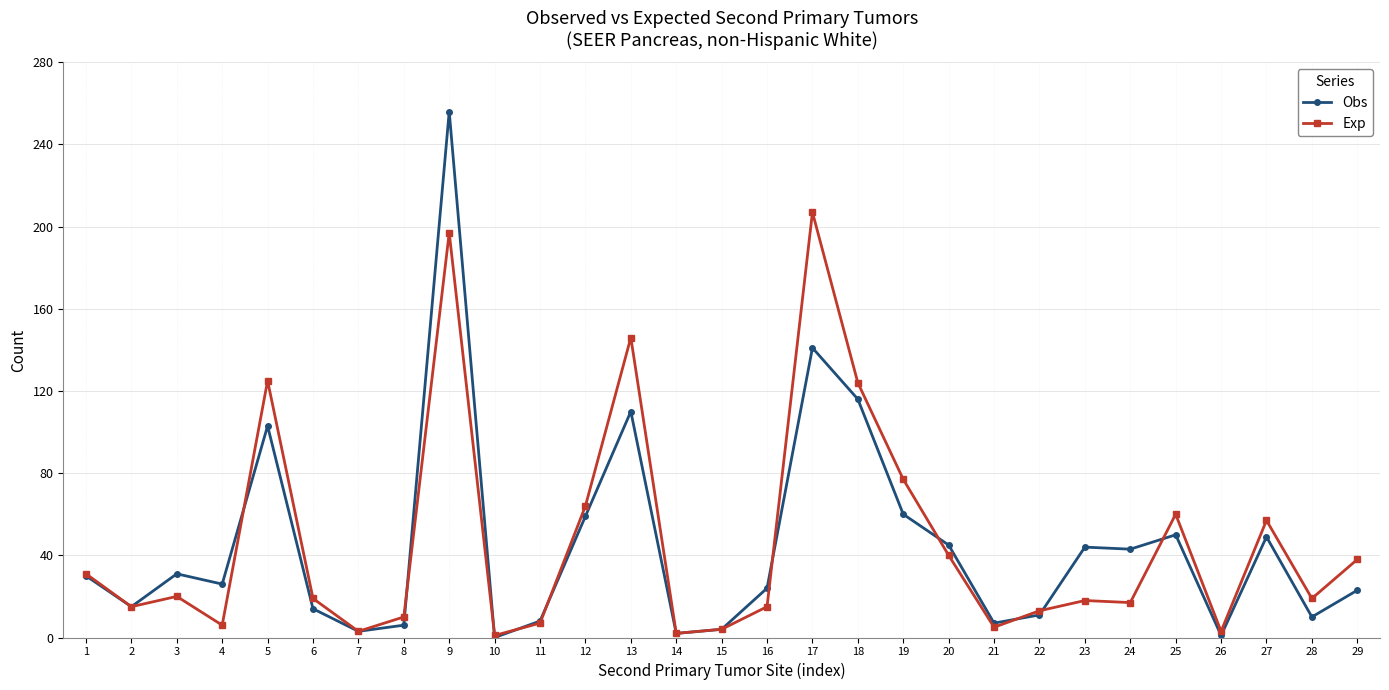

Is it true that Exp equals 27 at 2?

False